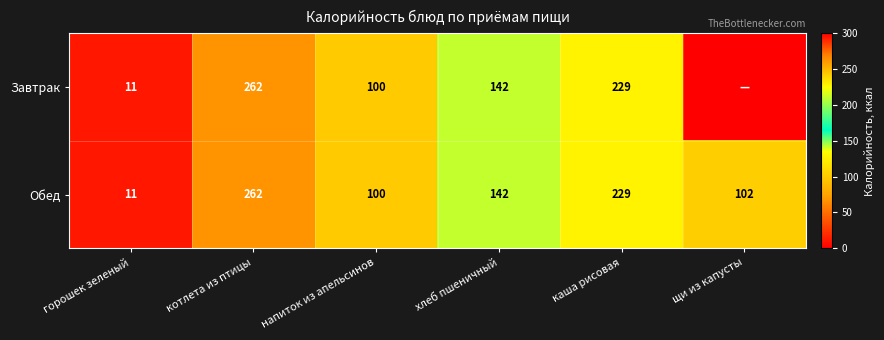

At which category does the chart reach its peak across all series?

котлета из птицы